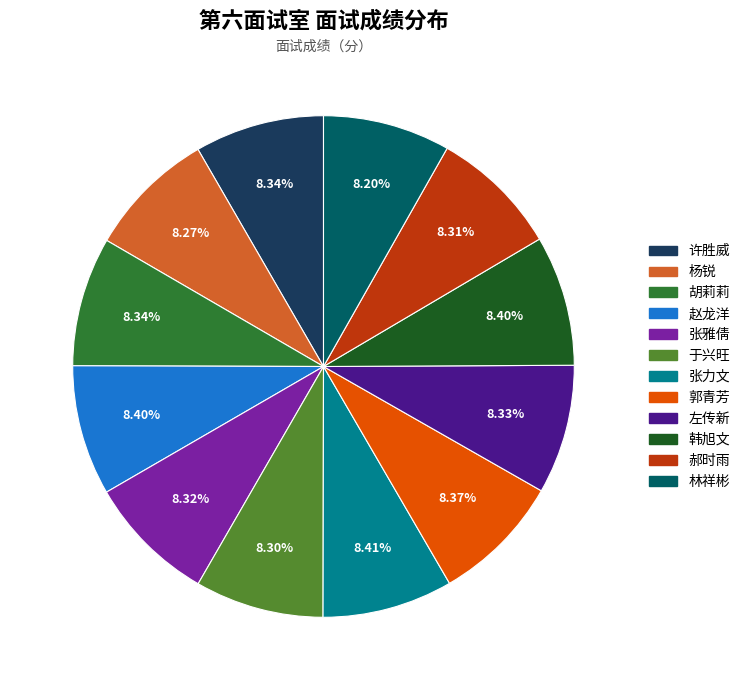

Is it true that 赵龙洋 is 8% of the pie?

True